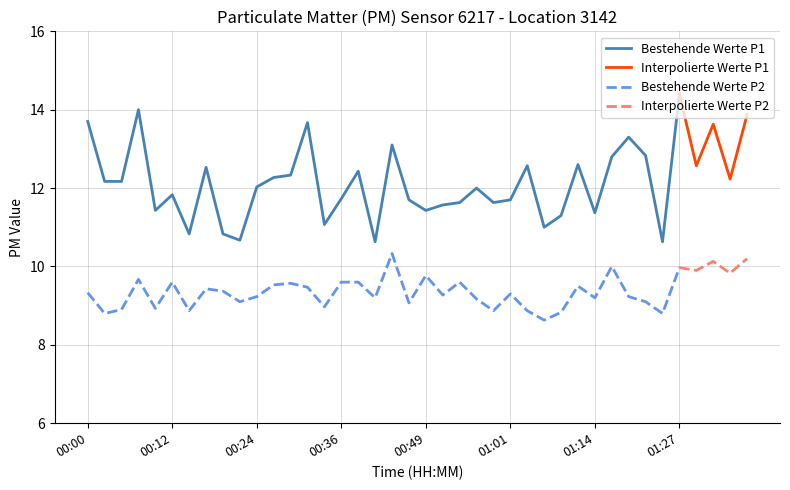

Reading left to right, extract all data points from this chart.

P1: 00:00=13.7	00:02=12.2	00:05=12.2	00:07=14.0	00:09=11.4	00:12=11.8	00:14=10.8	00:17=12.5	00:19=10.8	00:22=10.7	00:24=12.0	00:27=12.3	00:29=12.3	00:31=13.7	00:34=11.1	00:36=11.7	00:39=12.4	00:41=10.6	00:44=13.1	00:46=11.7	00:49=11.4	00:51=11.6	00:54=11.6	00:56=12.0	00:58=11.6	01:01=11.7	01:03=12.6	01:06=11.0	01:08=11.3	01:11=12.6	01:14=11.4	01:16=12.8	01:19=13.3	01:21=12.8	01:24=10.6	01:27=14.4	01:29=12.6	01:32=13.6	01:34=12.2	01:37=13.9
P2: 00:00=9.3	00:02=8.8	00:05=8.9	00:07=9.7	00:09=8.9	00:12=9.6	00:14=8.9	00:17=9.4	00:19=9.4	00:22=9.1	00:24=9.2	00:27=9.5	00:29=9.6	00:31=9.5	00:34=9.0	00:36=9.6	00:39=9.6	00:41=9.2	00:44=10.3	00:46=9.1	00:49=9.8	00:51=9.3	00:54=9.6	00:56=9.2	00:58=8.9	01:01=9.3	01:03=8.9	01:06=8.6	01:08=8.8	01:11=9.5	01:14=9.2	01:16=10.0	01:19=9.2	01:21=9.1	01:24=8.8	01:27=10.0	01:29=9.9	01:32=10.1	01:34=9.8	01:37=10.2